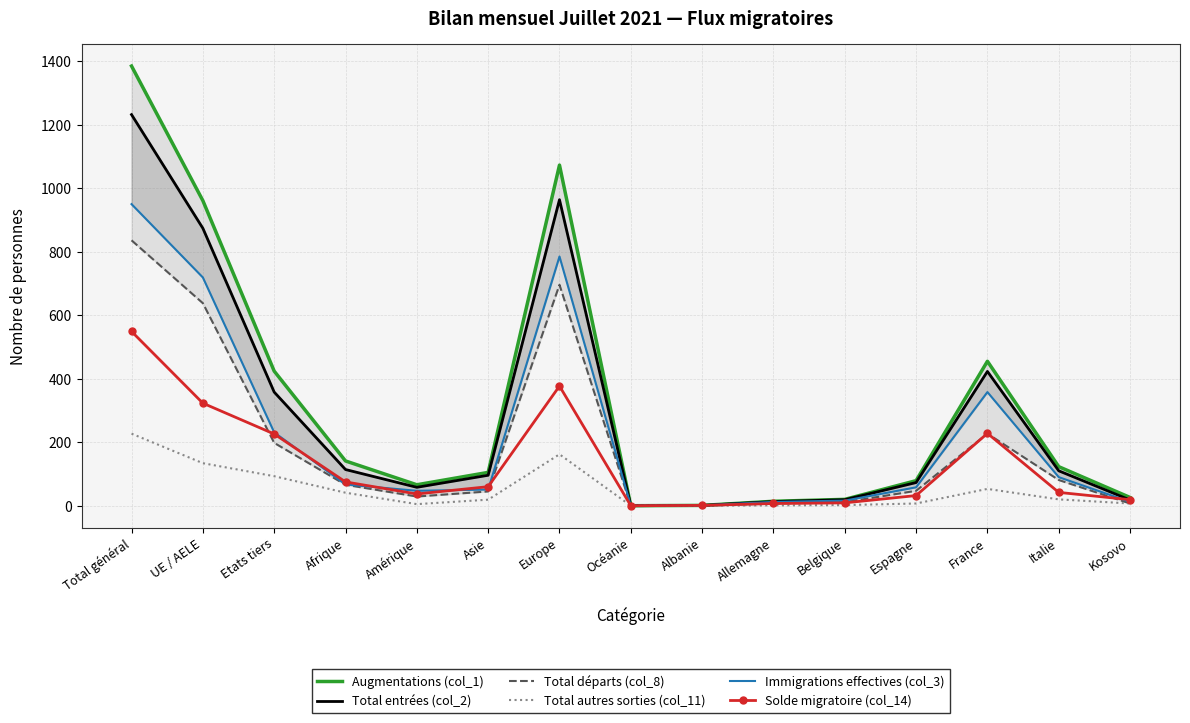

What is the spread (max minus min) of values at Albanie?

1